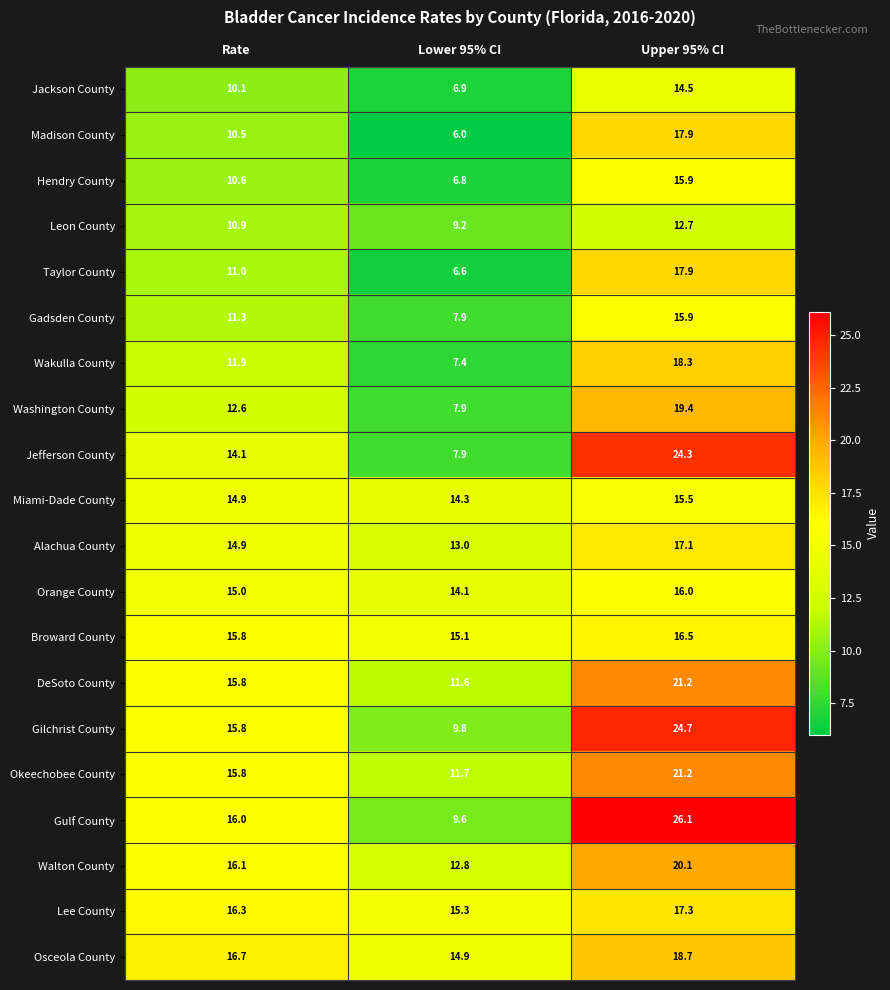

What is the difference between the second highest and minimum values in the Orange County series?

0.9